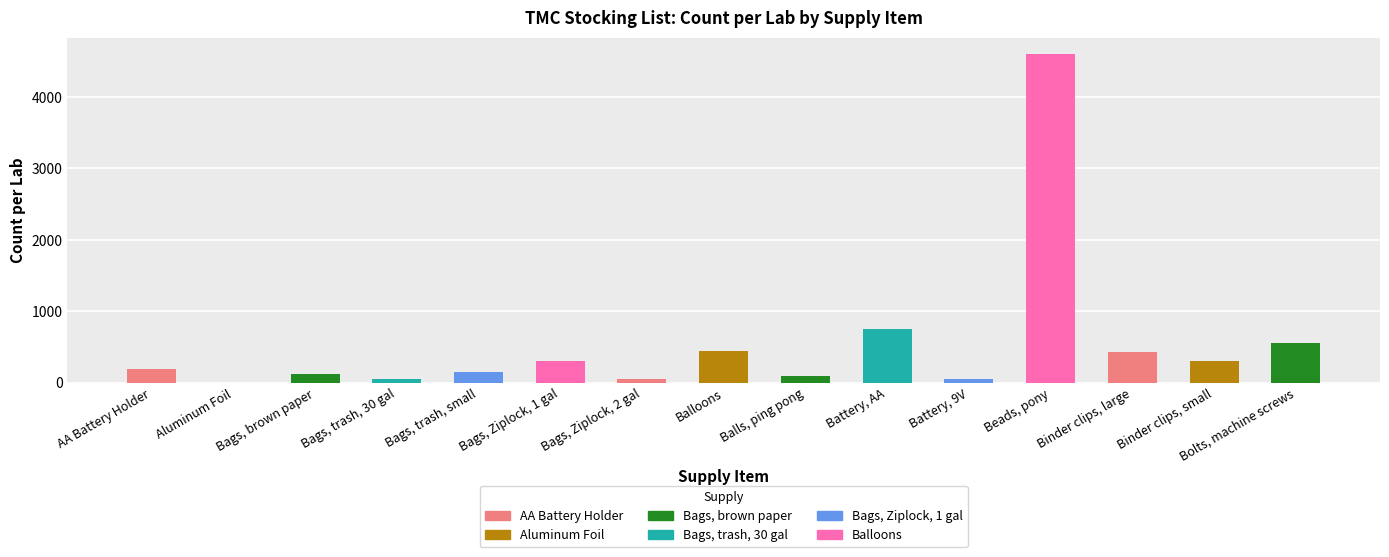

What is the sum of all values?

8093.9